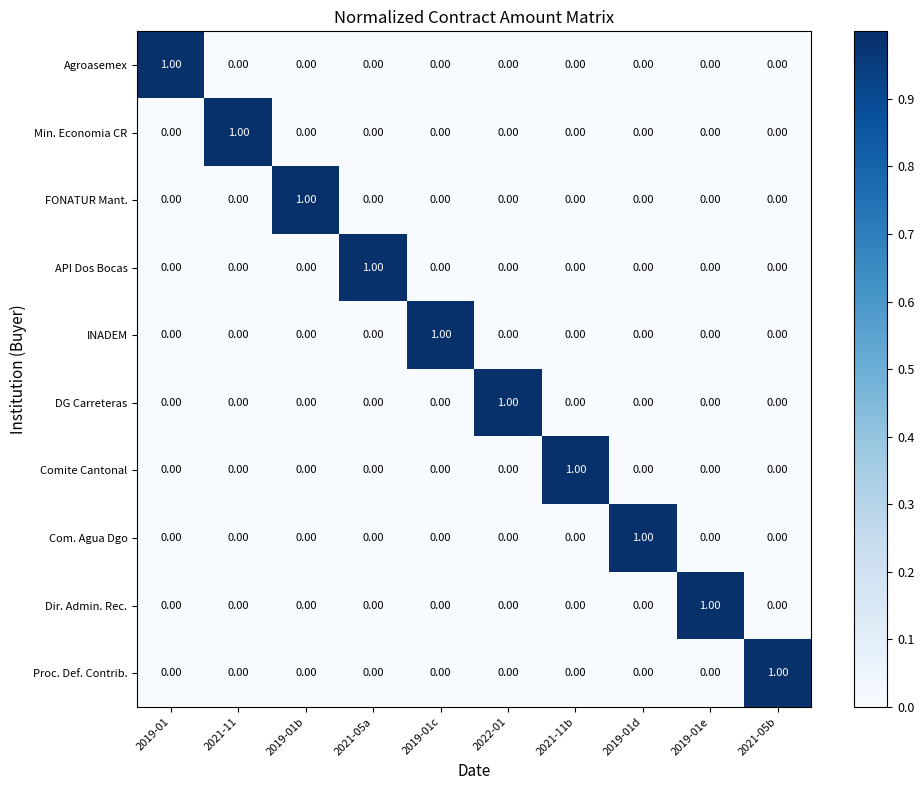

At how many categories does at least one series exceed 0?

10